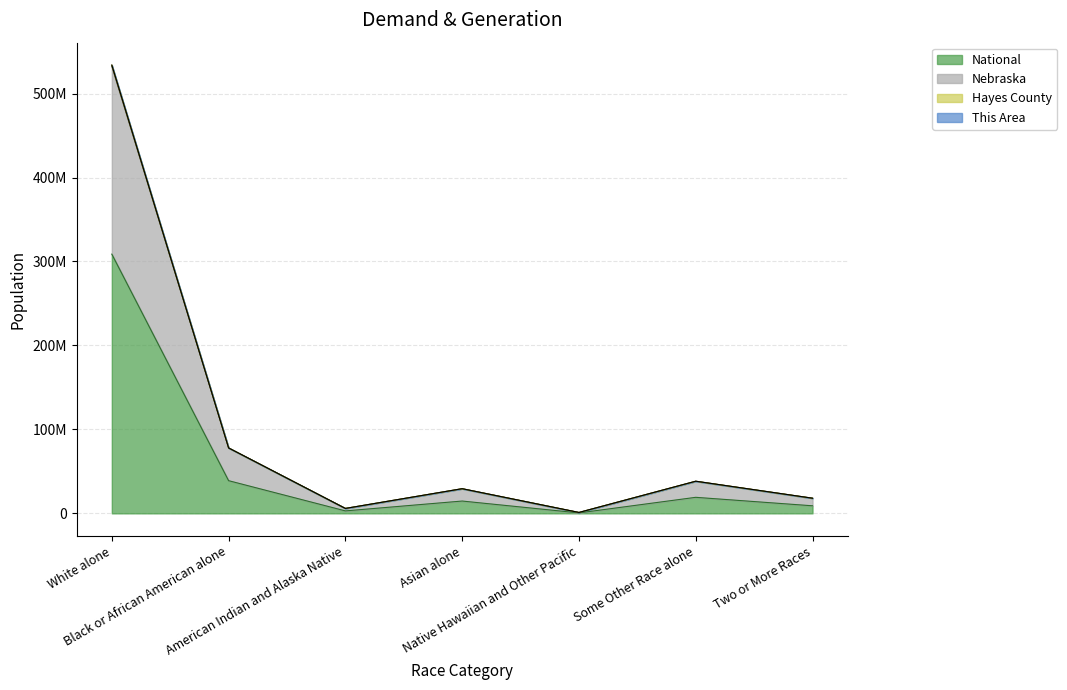

List the series in order of their peak value, lowest first.

This Area, Nebraska, National, Hayes County